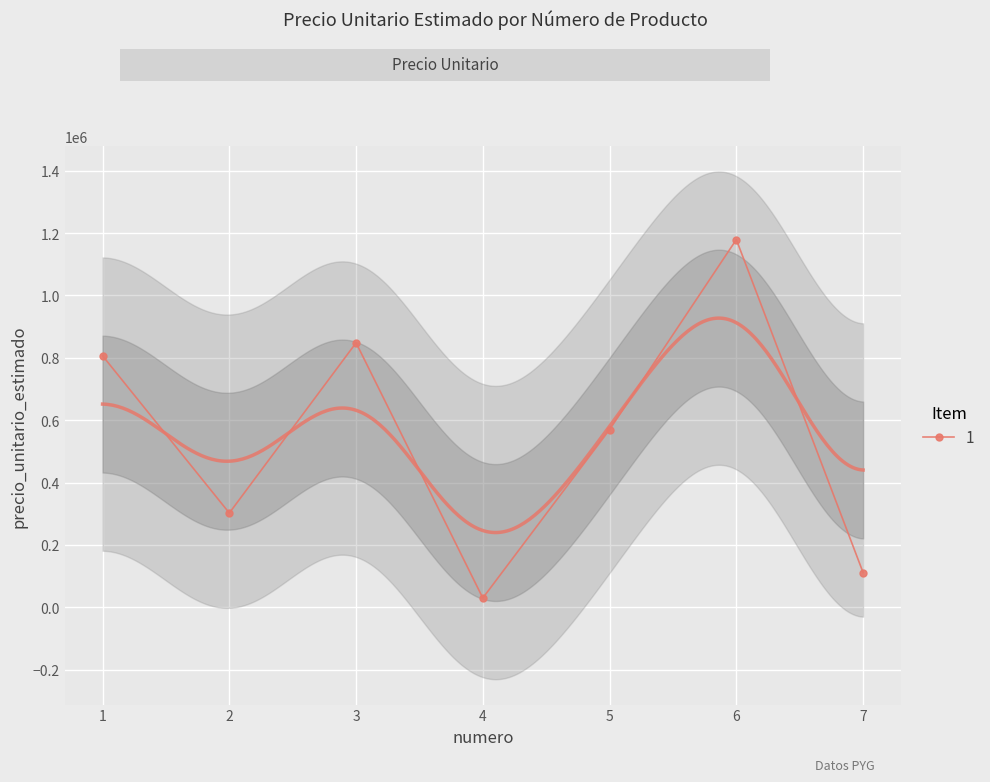

How many lines are shown in the chart?

1